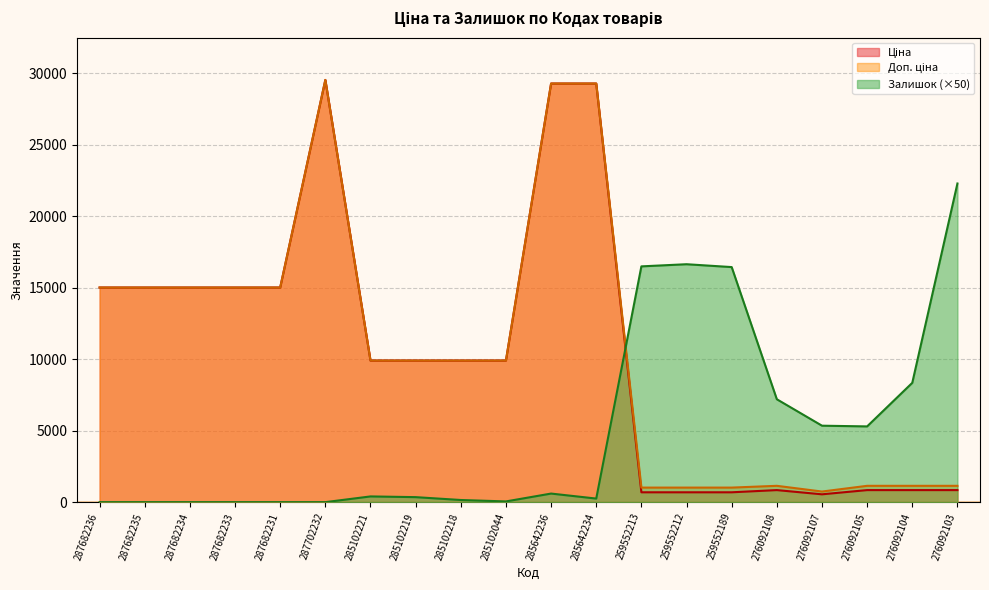

At how many categories does at least one series exceed 9612?

16